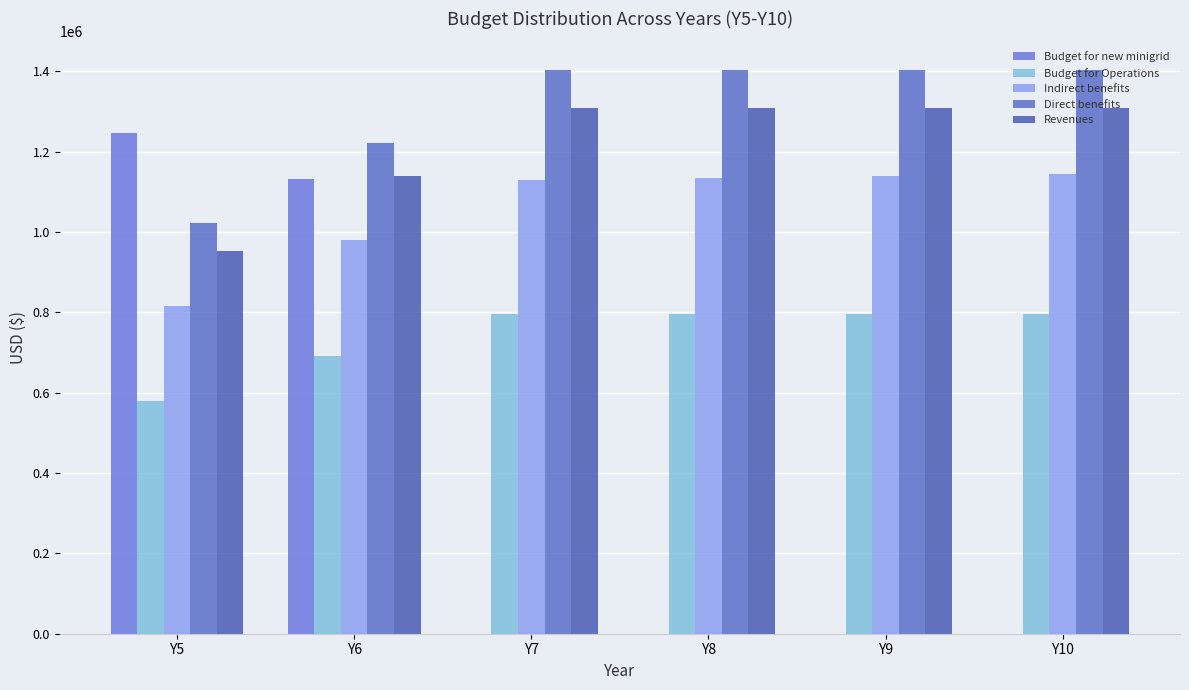

What is the total value across all series at Y7?

4637305.2